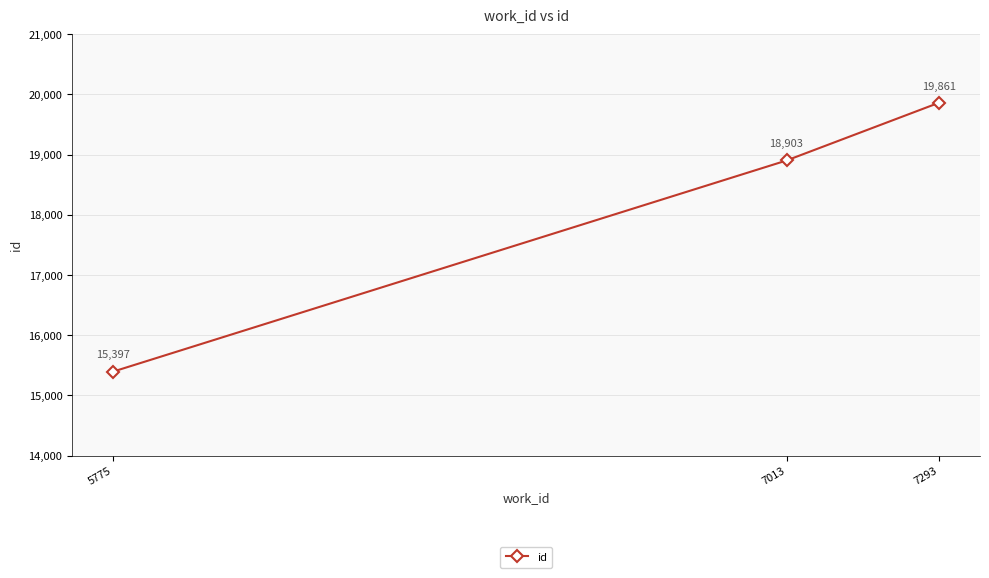

How many lines are shown in the chart?

1